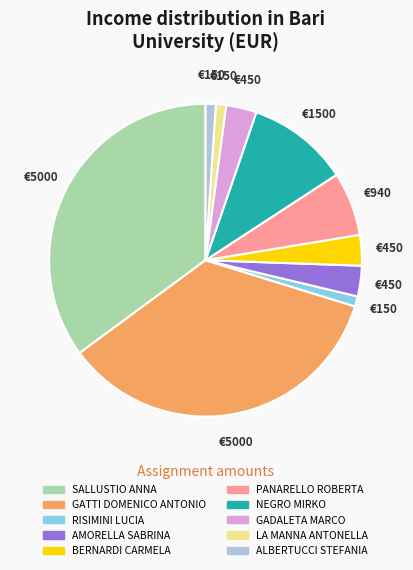

Do NEGRO MIRKO and GATTI DOMENICO ANTONIO together represent more than half of the pie?

No